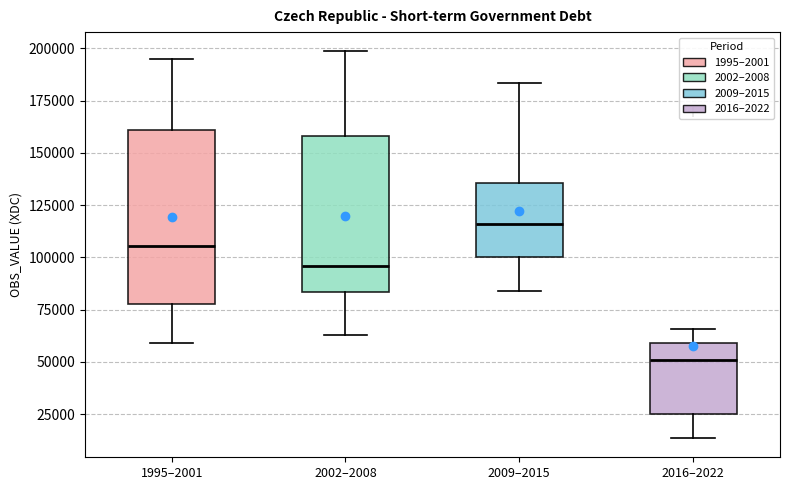

Reading left to right, transcribe this box plot: for each box, give where its median line is, the range the box spans, and where its two whiskers end, as read against the y-axis. The values are not printed on the chart, so give them approximately, as read against the axis.

1995–2001: median 105000, box 80000 to 160000, whiskers 60000 to 195000
2002–2008: median 95000, box 85000 to 160000, whiskers 65000 to 200000
2009–2015: median 115000, box 100000 to 135000, whiskers 85000 to 185000
2016–2022: median 50000, box 25000 to 60000, whiskers 15000 to 65000